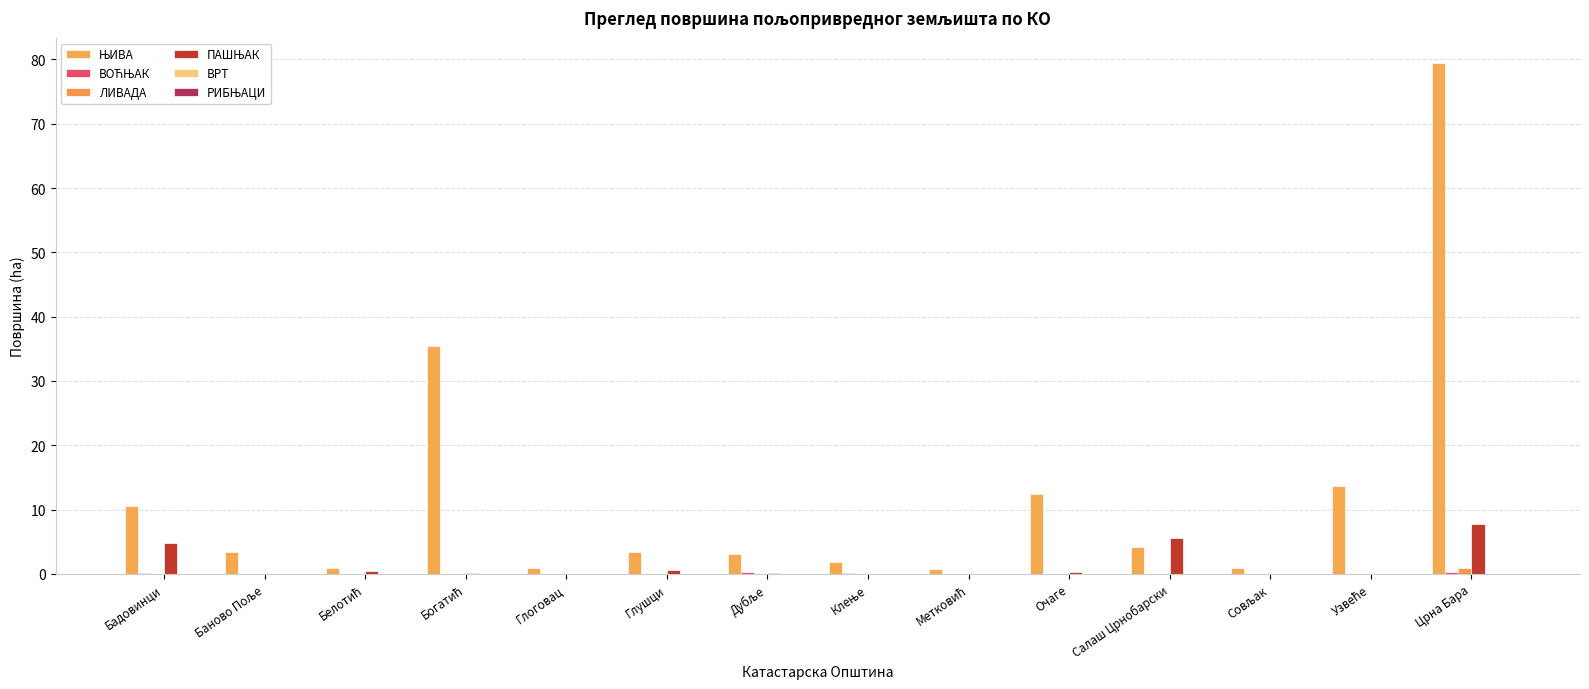

Are the bars grouped side by side (vs. stacked)?

Yes